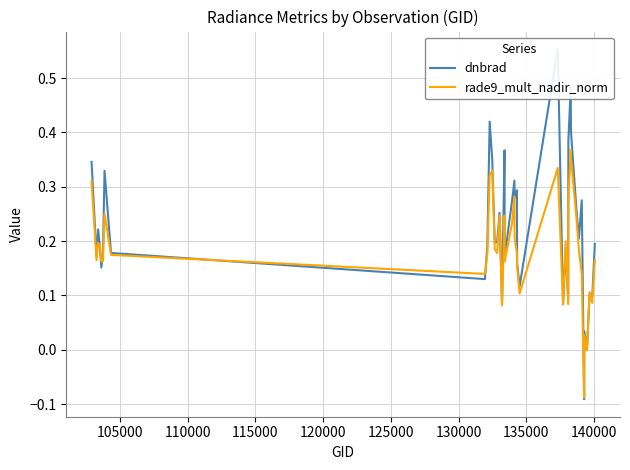

In dnbrad, how many points are lower than both neighbors (excluding endpoints)?

14